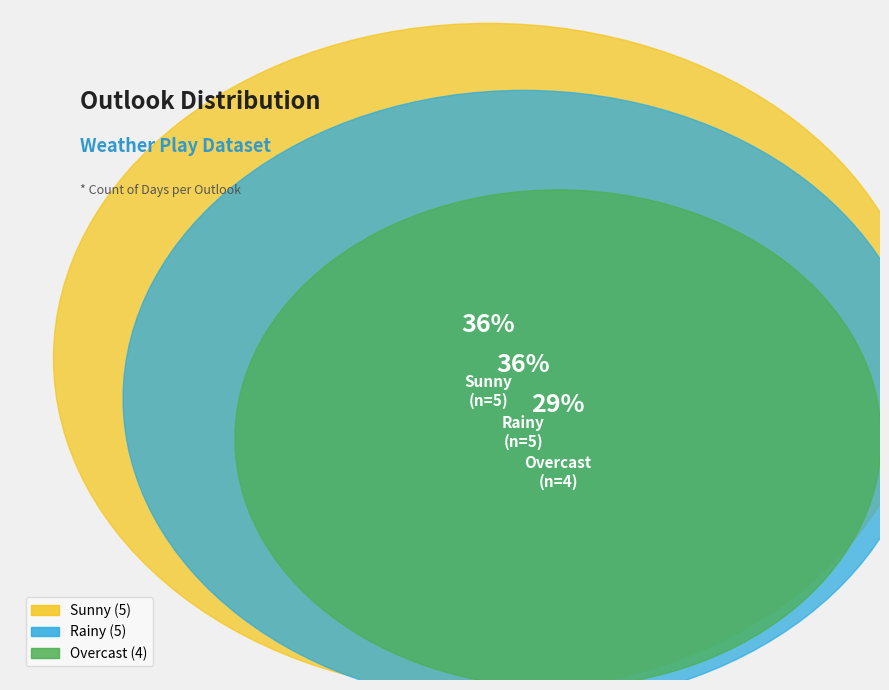

Which has a higher value, Rainy or Overcast?

Rainy